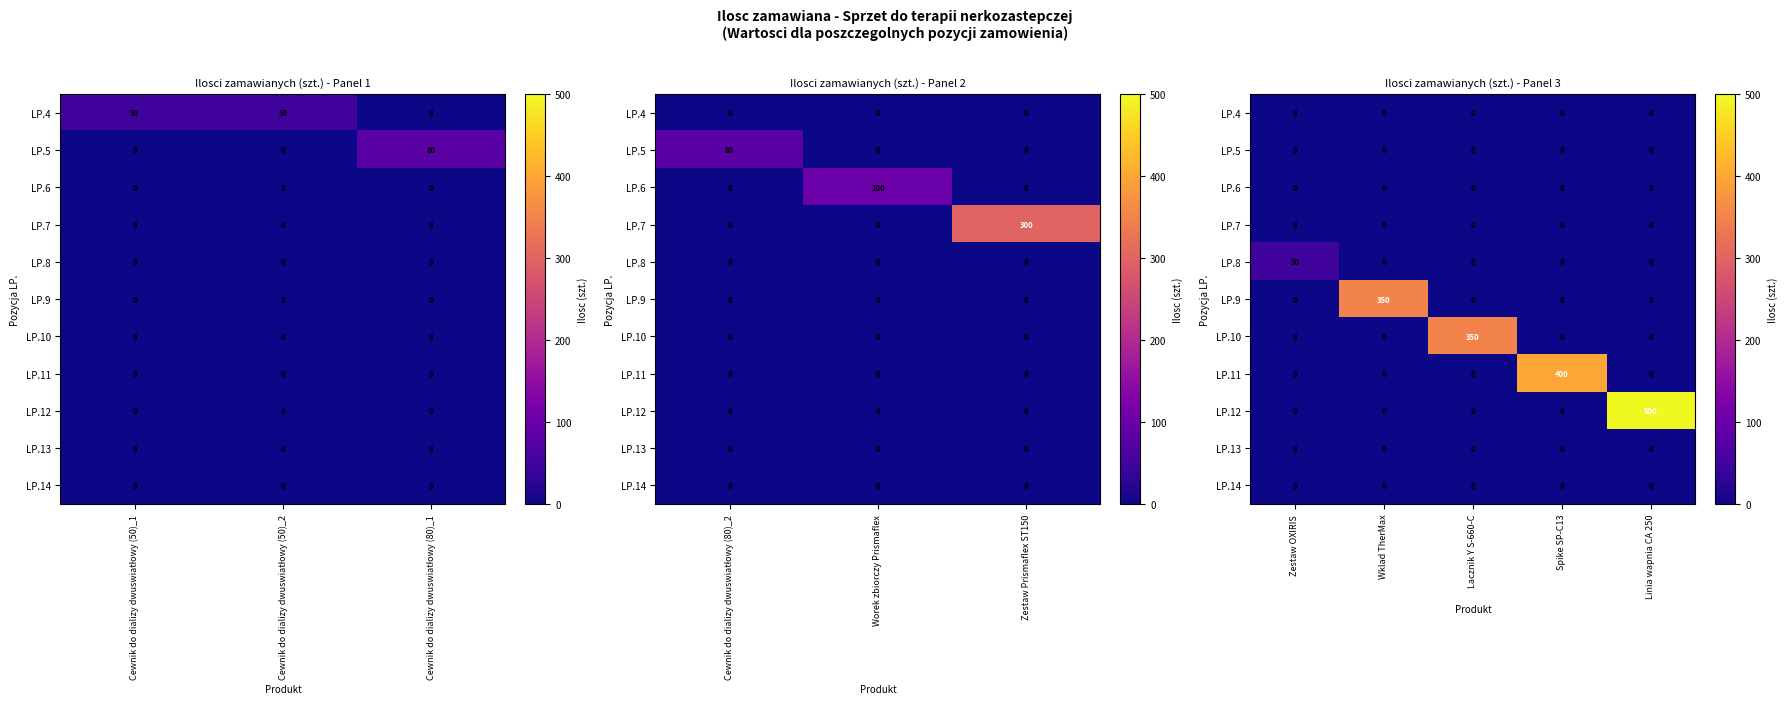

At which label does LP.8 reach its peak?

Zestaw OXIRIS